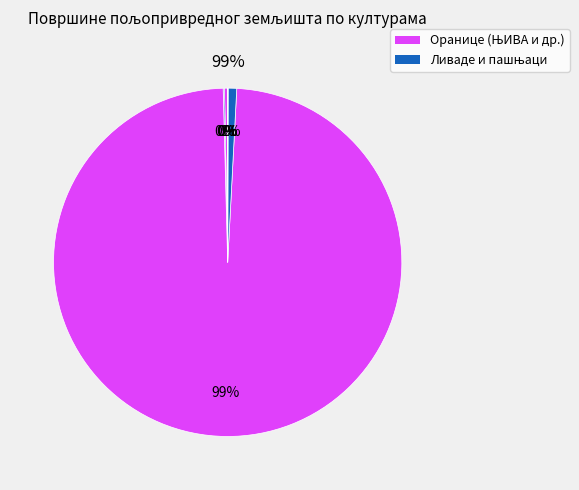

How many slices are in this pie chart?

6